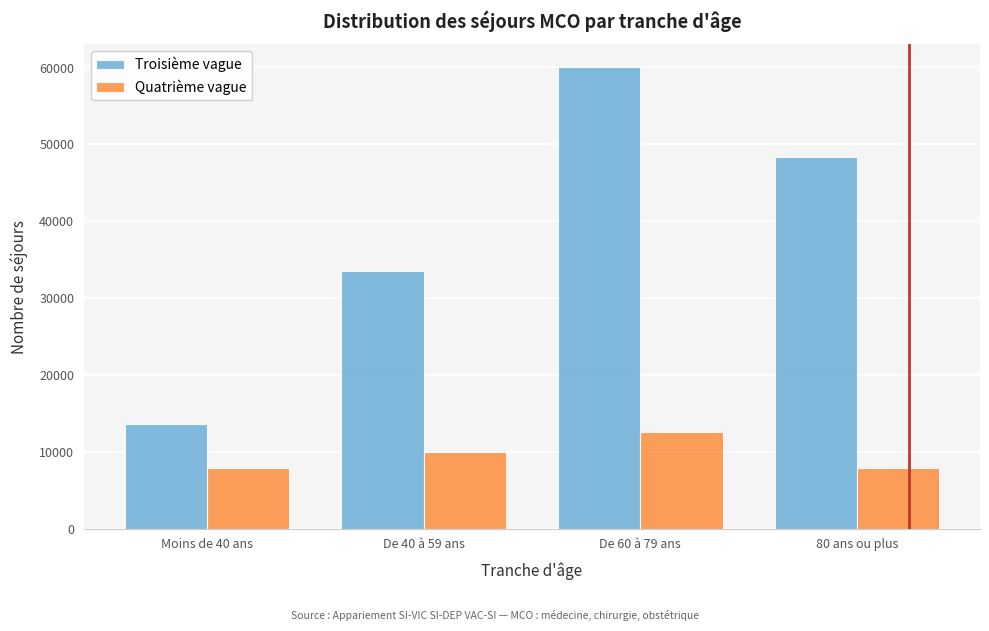

What is the difference between the maximum and second lowest values in the Troisième vague series?

26447